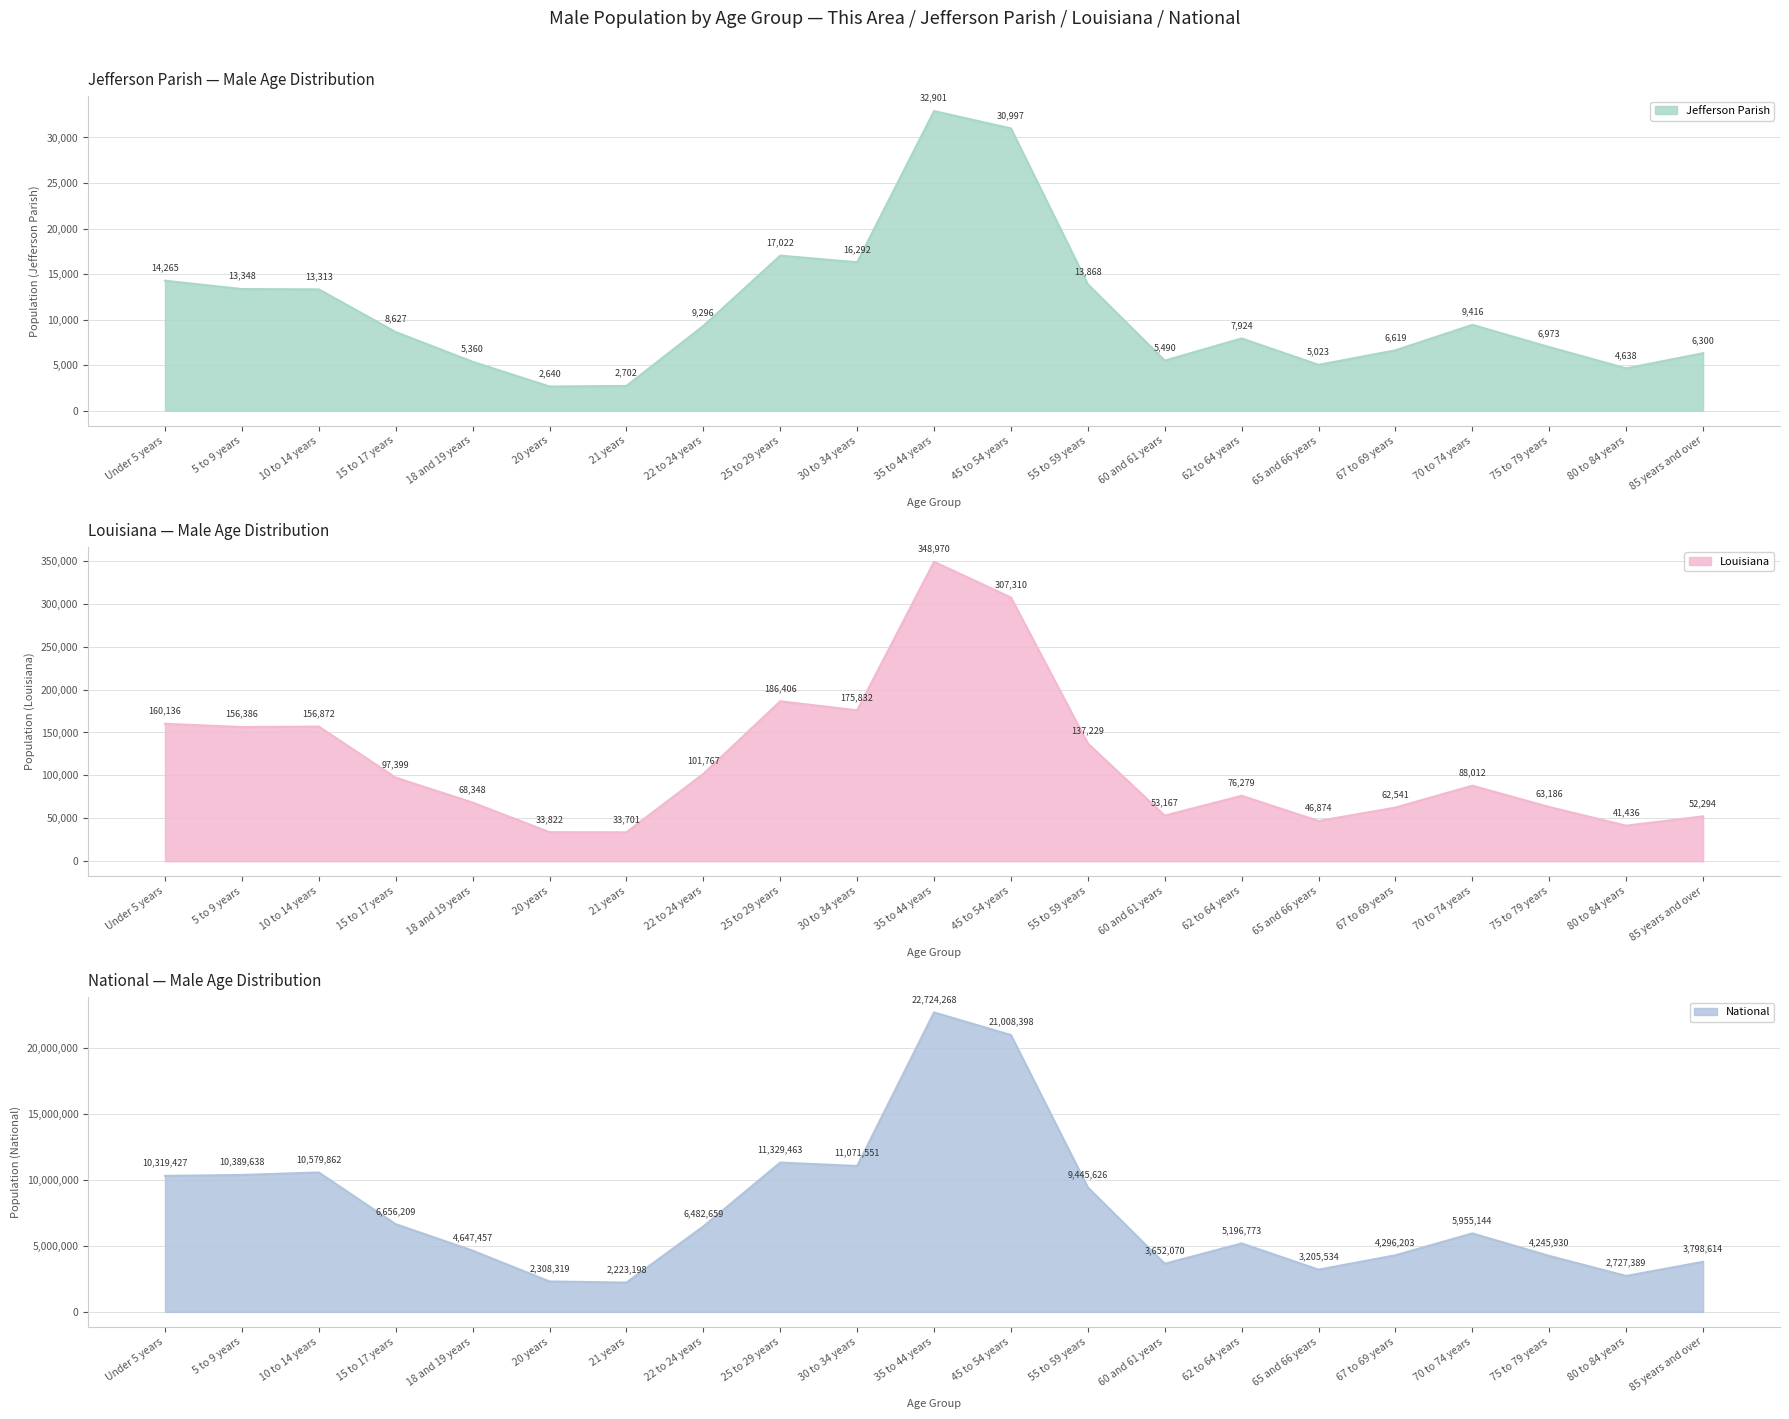

What is the sum of all National values?

162263732